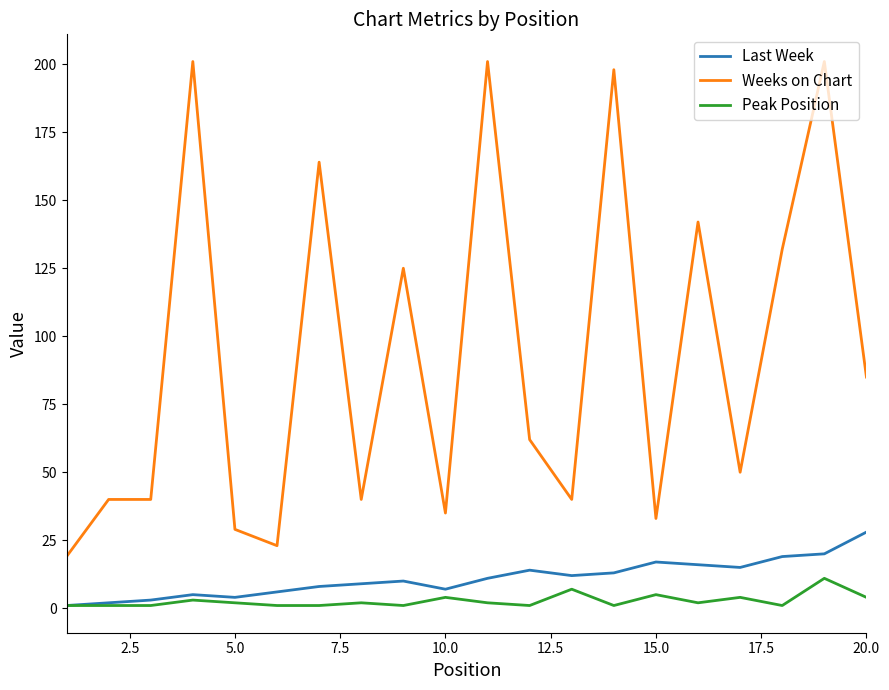

How many categories are shown in the chart?

20